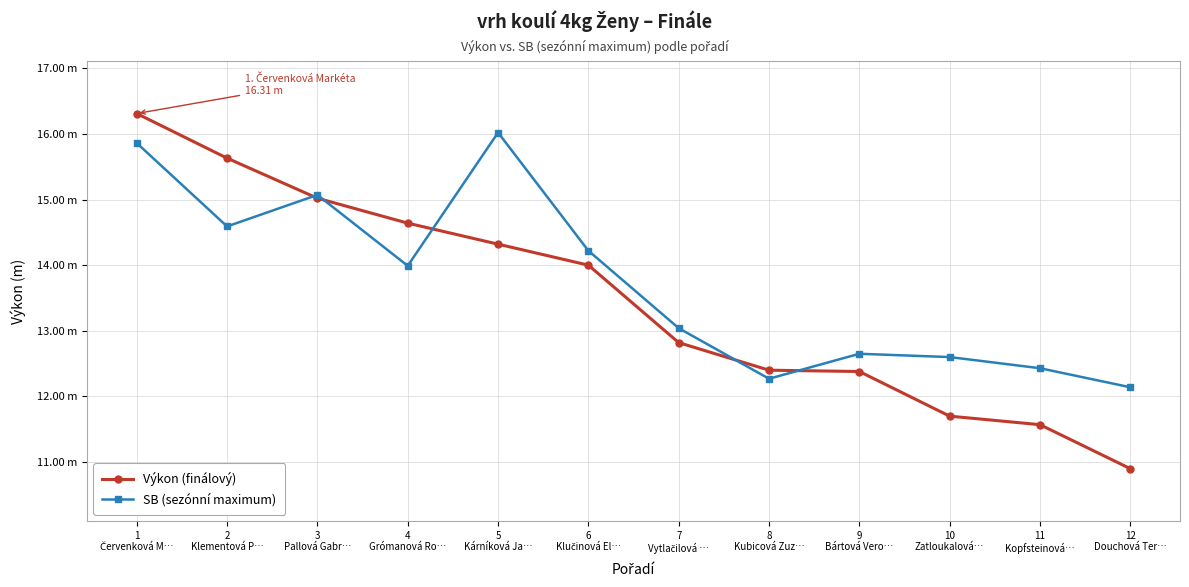

At which label does Výkon (finálový) first exceed 14?

1
Červenková M…